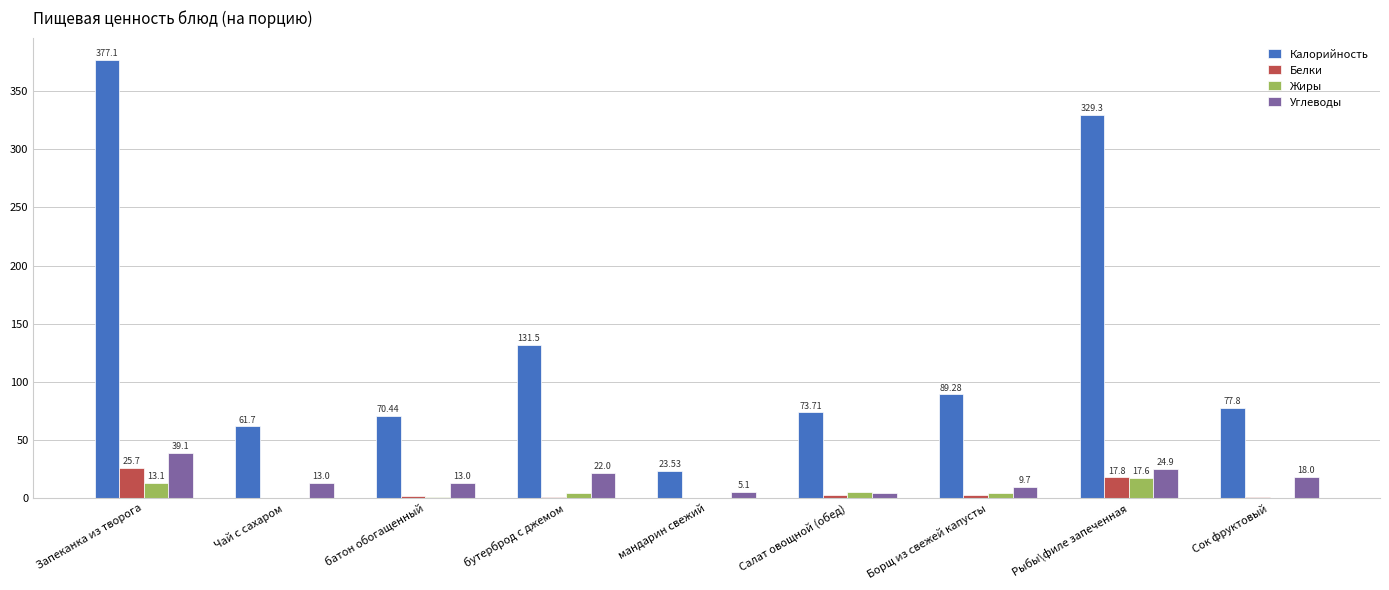

What is the total value across all series at Борщ из свежей капусты?

106.1